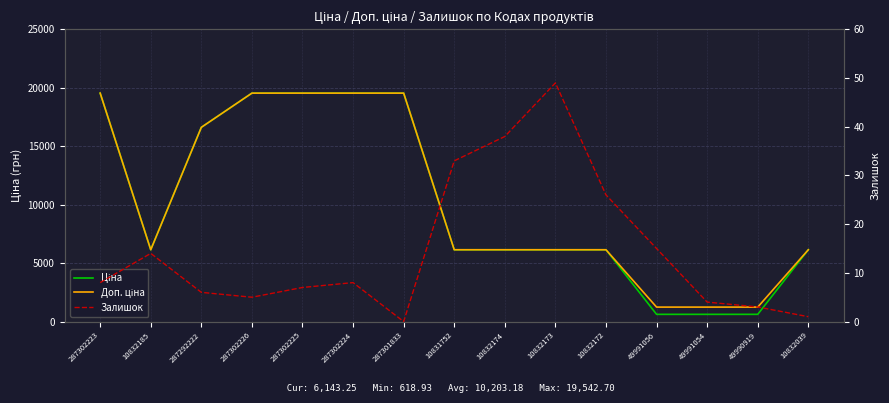

Is this an area chart (filled region under the line)?

No